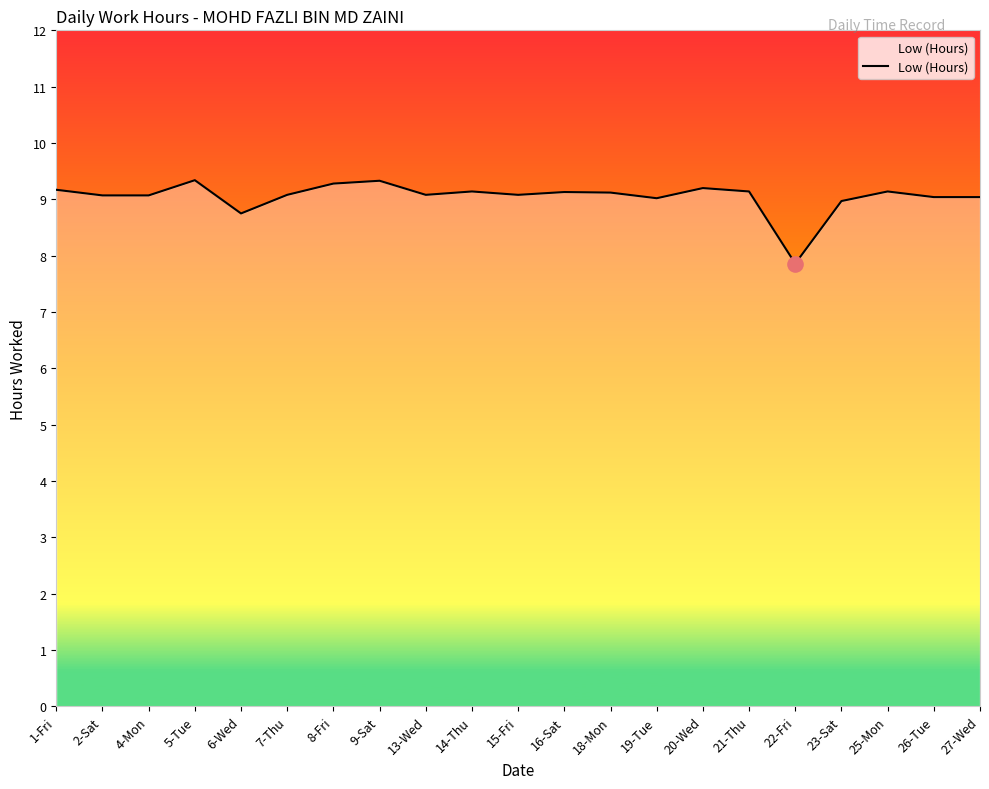

Between 22-Fri and 4-Mon, which is larger?

4-Mon